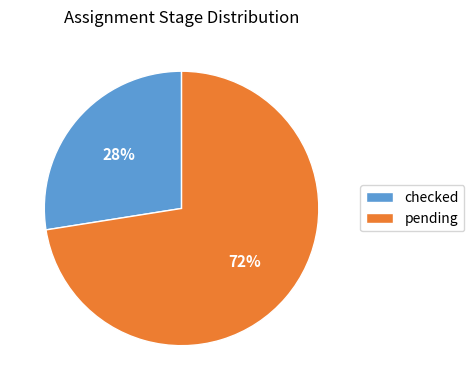

Is it true that pending is 72% of the pie?

True